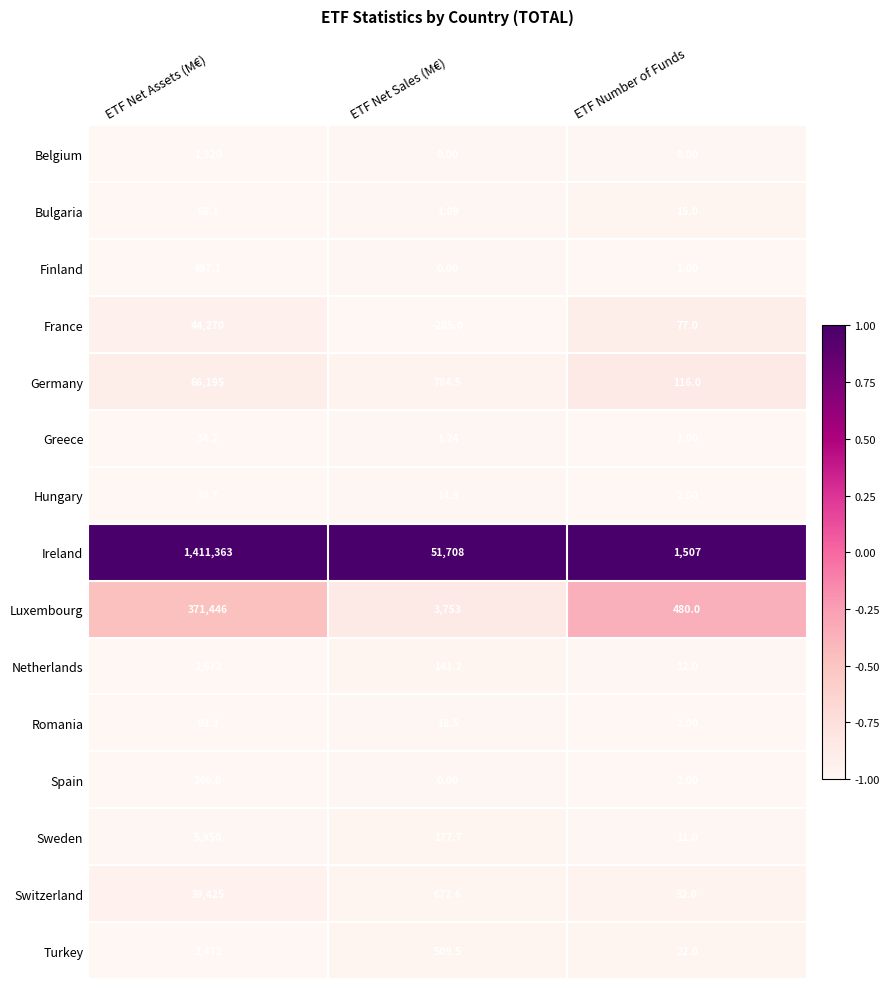

Which label corresponds to the largest value in the chart?

ETF Net Assets (M€)